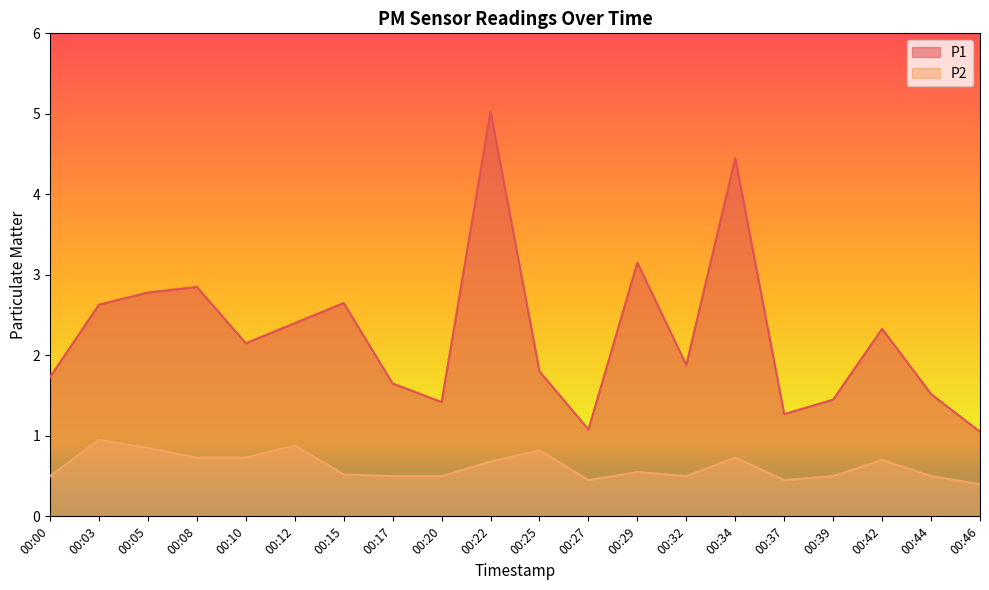

Is it true that P2 equals 0.5 at 00:00?

True